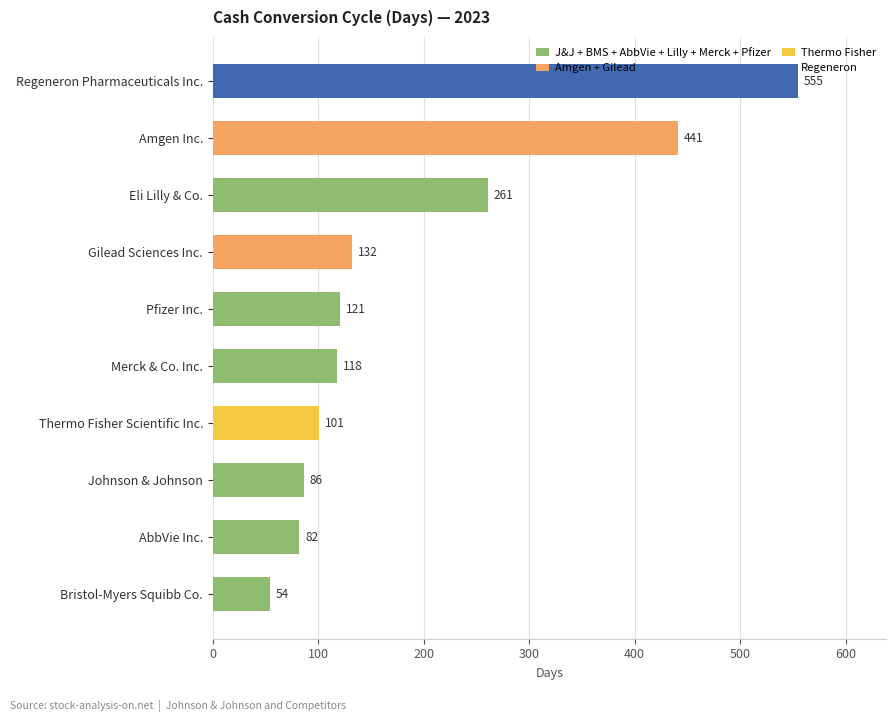

Reading top to bottom, extract all data points from this chart.

Regeneron Pharmaceuticals Inc.=555	Amgen Inc.=441	Eli Lilly & Co.=261	Gilead Sciences Inc.=132	Pfizer Inc.=121	Merck & Co. Inc.=118	Thermo Fisher Scientific Inc.=101	Johnson & Johnson=86	AbbVie Inc.=82	Bristol-Myers Squibb Co.=54